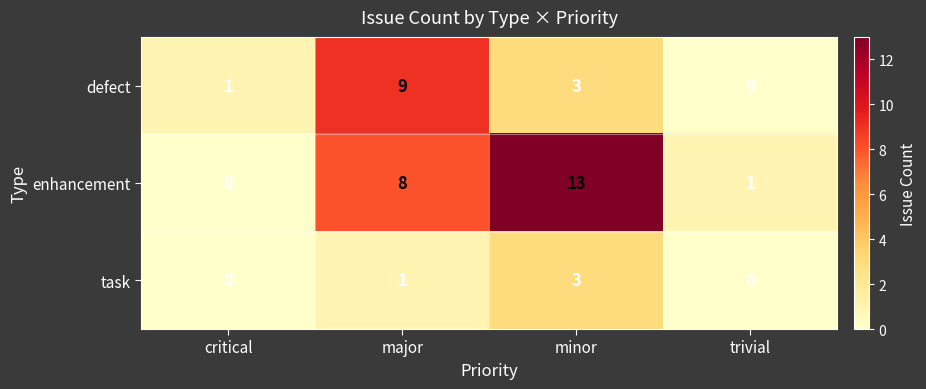

The value of enhancement at major is 8. True or false?

True